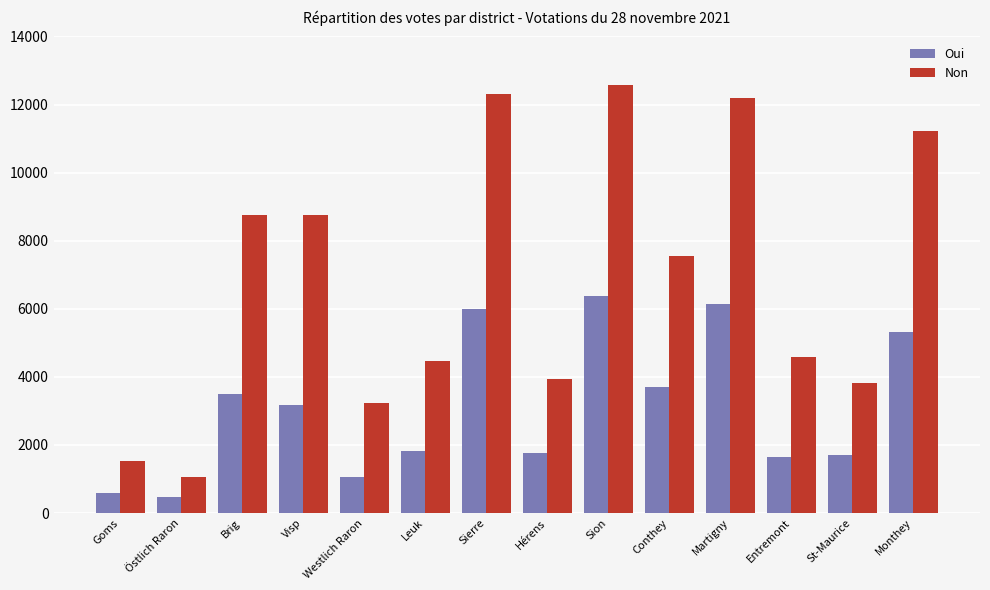

How many categories are shown in the chart?

14